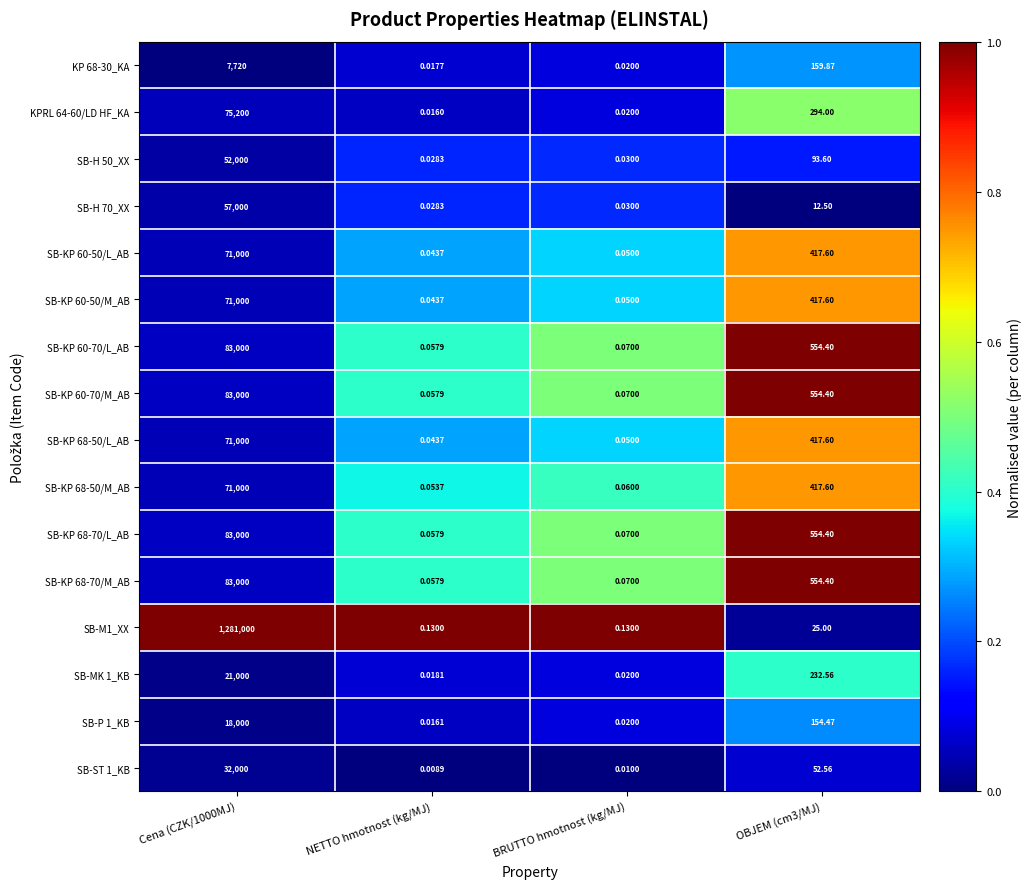

Which category has the lowest value across all series?

NETTO hmotnost (kg/MJ)